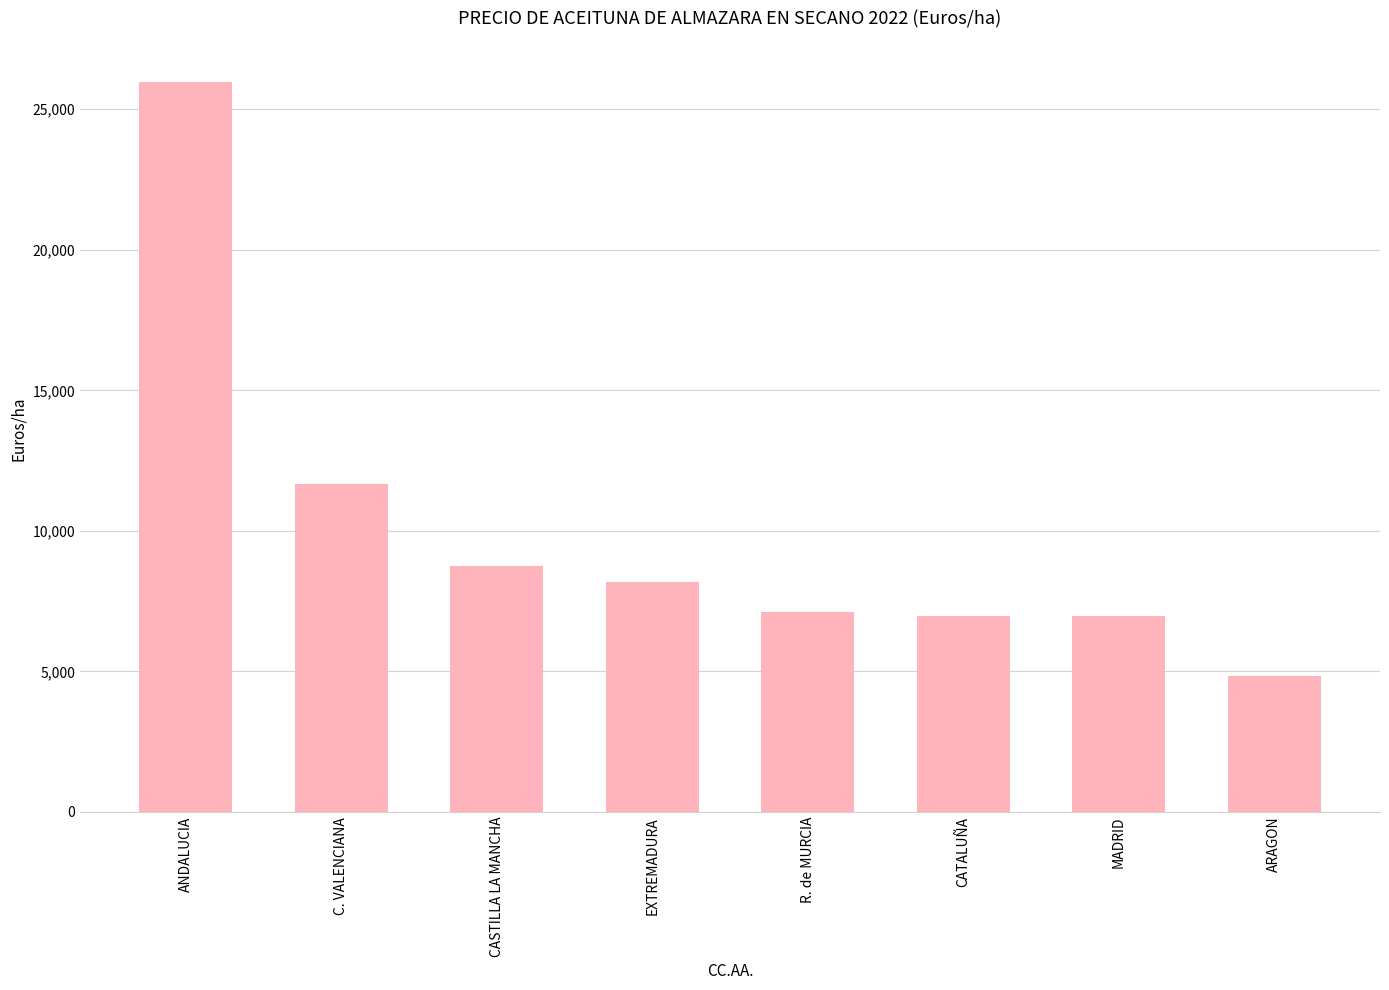

Which has a higher value, CATALUÑA or EXTREMADURA?

EXTREMADURA